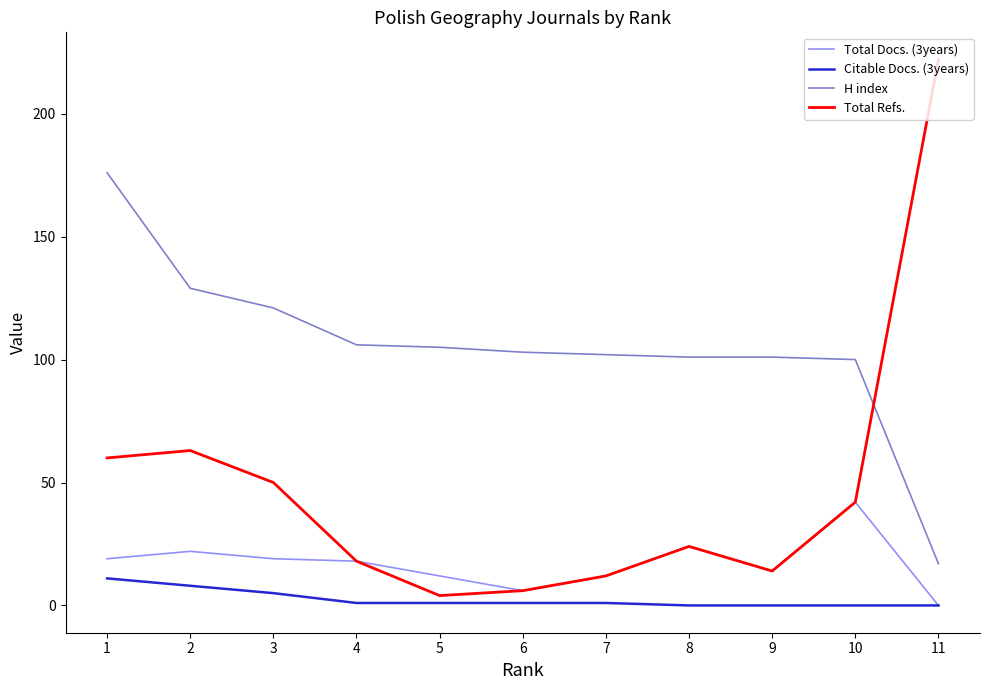

Does the chart have visible grid lines?

No